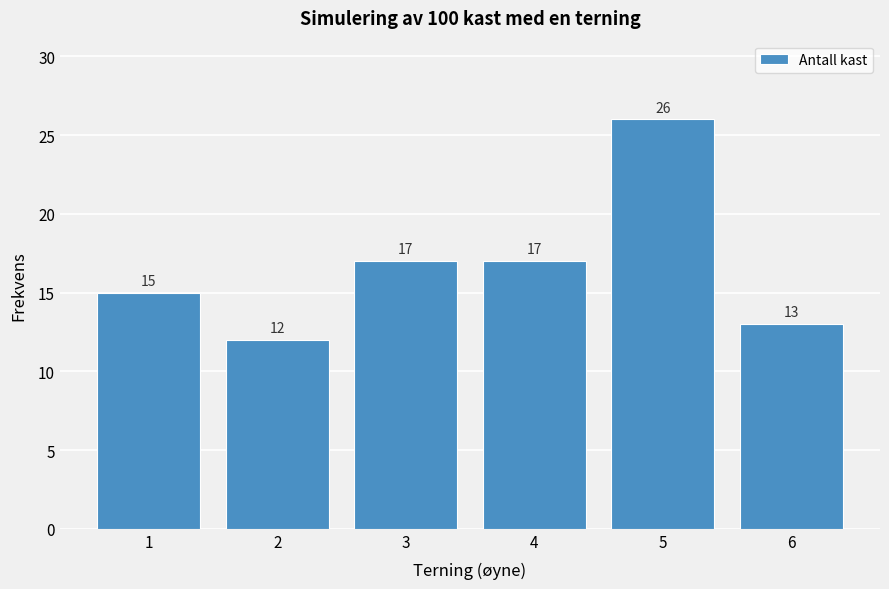

Reading left to right, list all the values displayed in this chart.

15	12	17	17	26	13